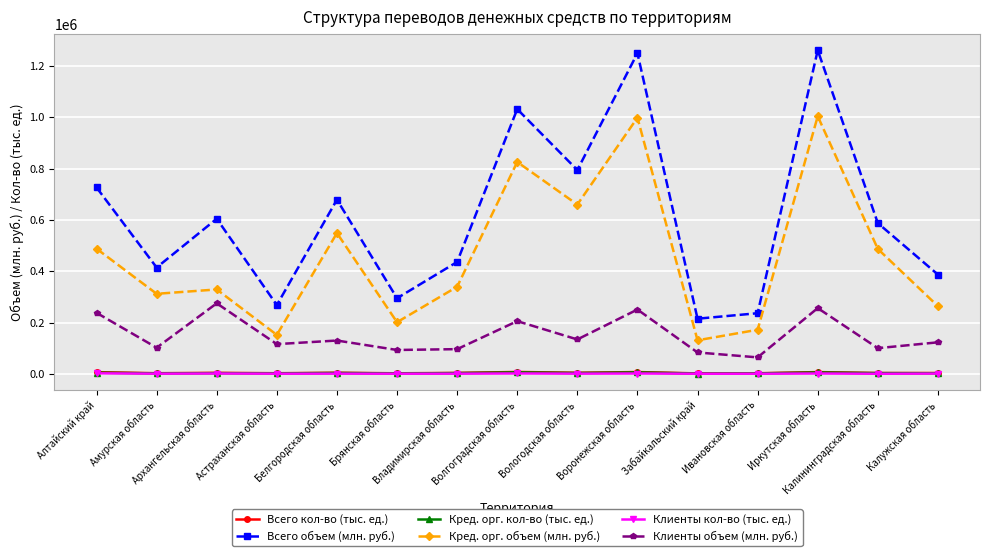

Which series has the largest total across all categories?

Всего объем (млн. руб.)